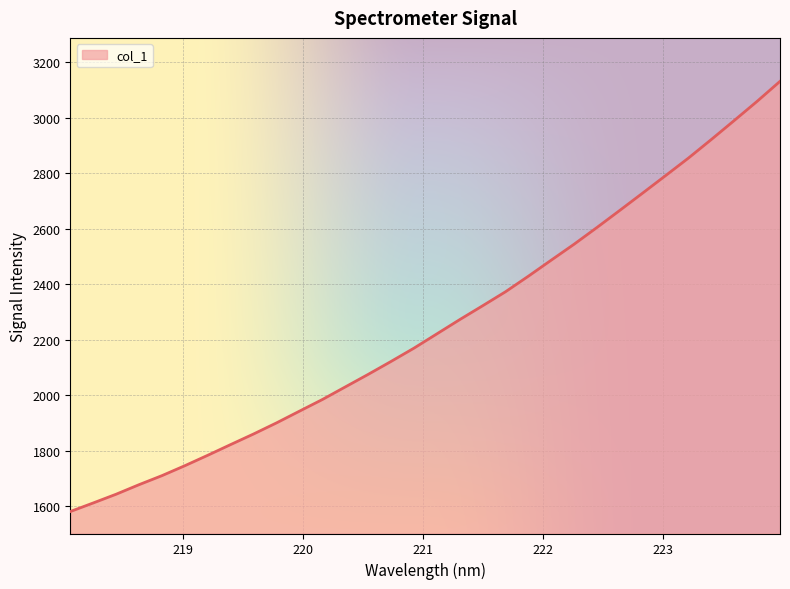

What is the difference between the maximum and minimum values?

1548.9